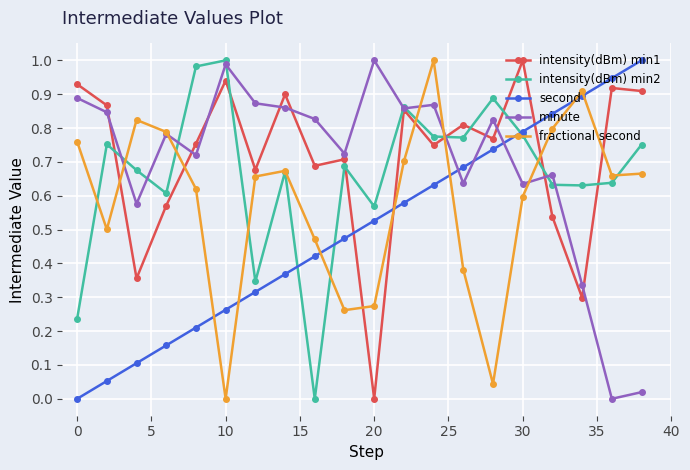

True or false: second and minute cross at least once.

True